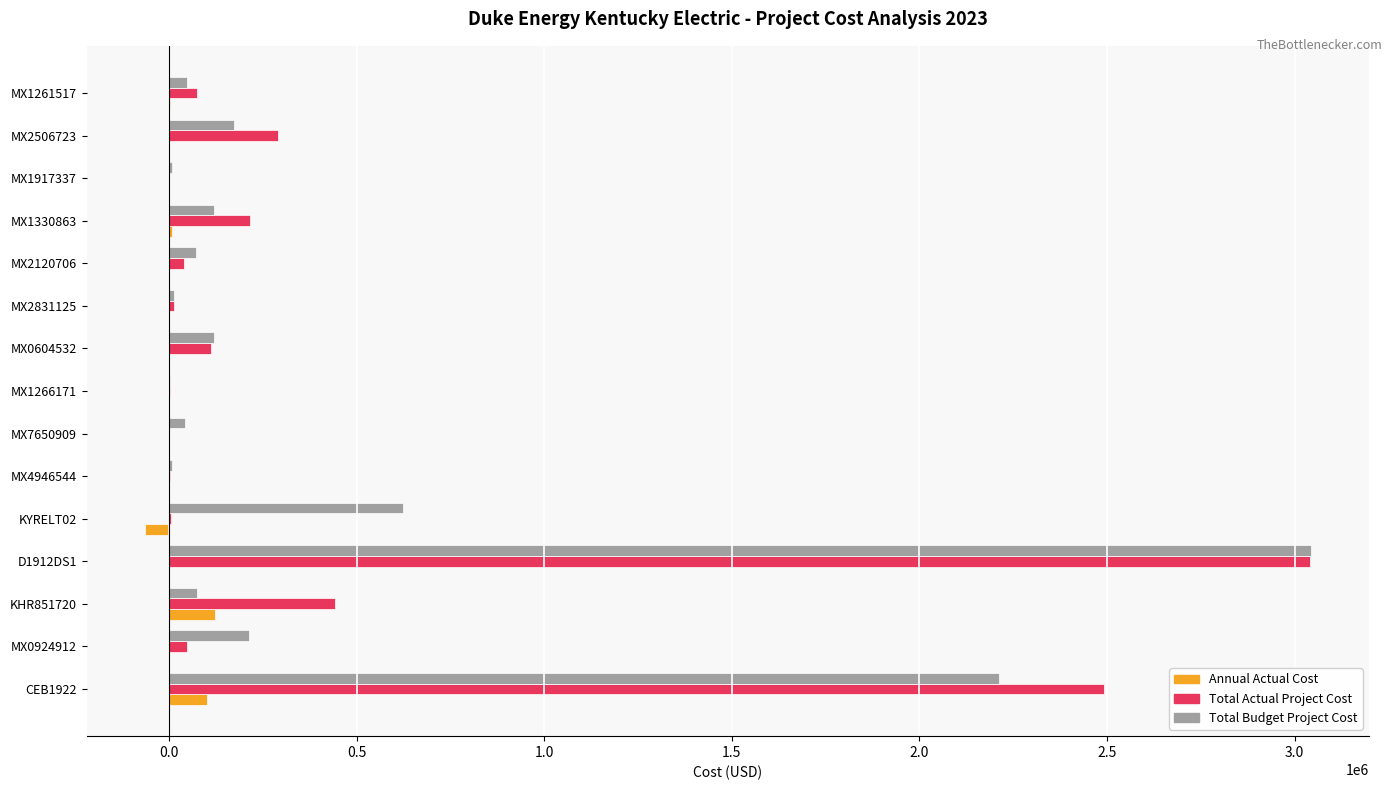

Is the value of Total Actual Project Cost at MX1330863 greater than the value of Annual Actual Cost at MX2831125?

Yes